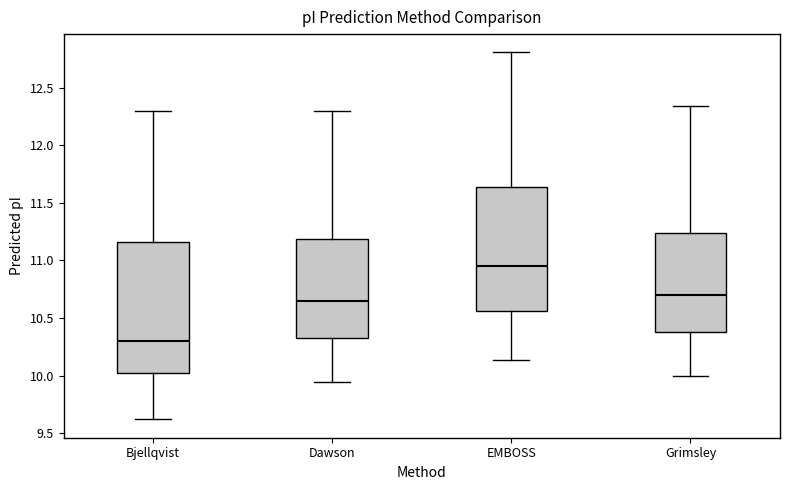

Comparing the boxes themselves (not the whiskers), which one is the tallest?

Bjellqvist